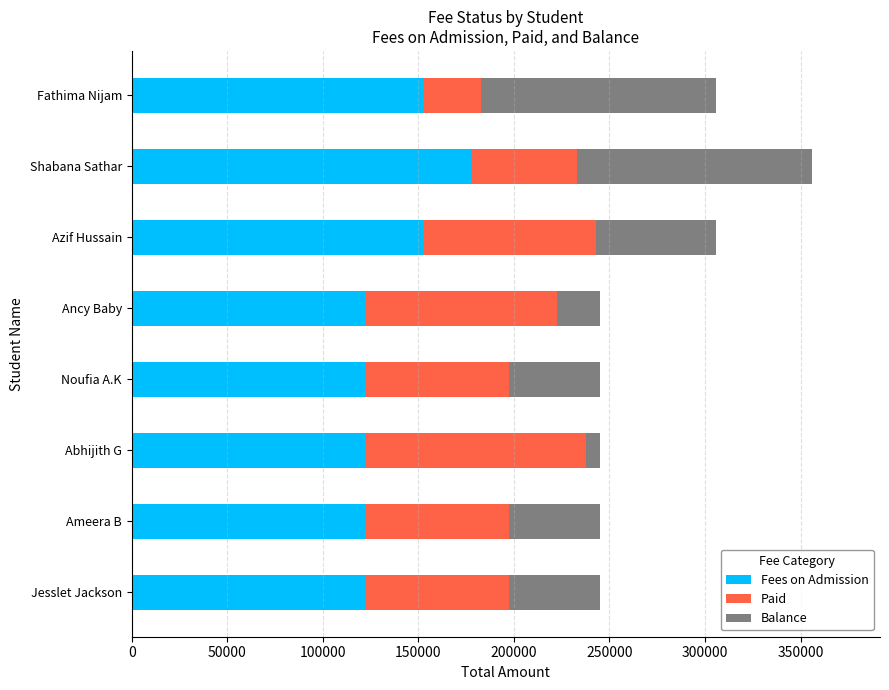

What is the total value across all series at Ameera B?

245210